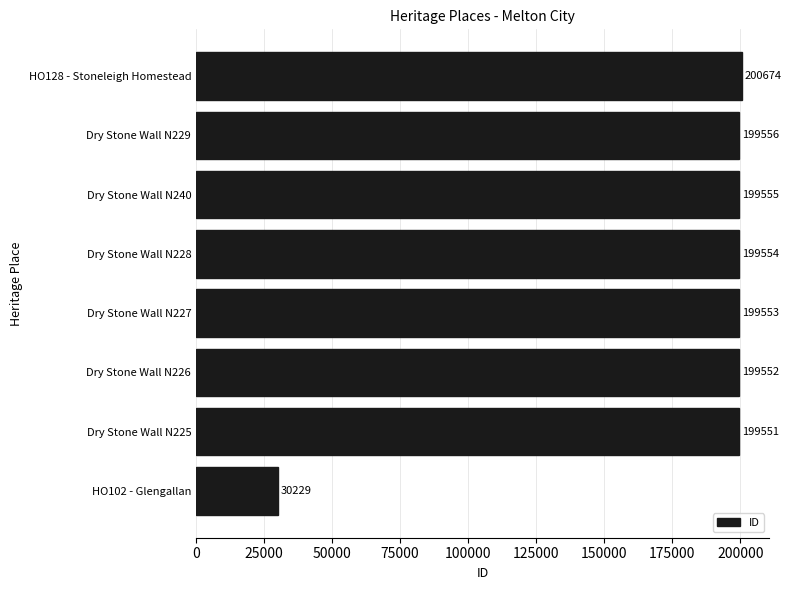

The chart shows a value of 199554 at Dry Stone Wall N228. True or false?

True